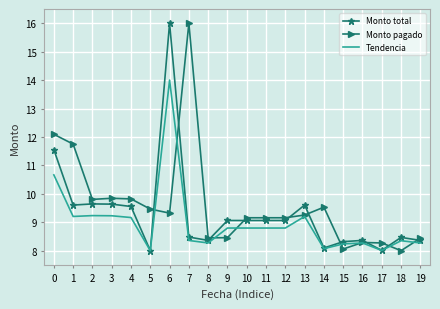

What is the minimum value for Monto pagado?

8.0